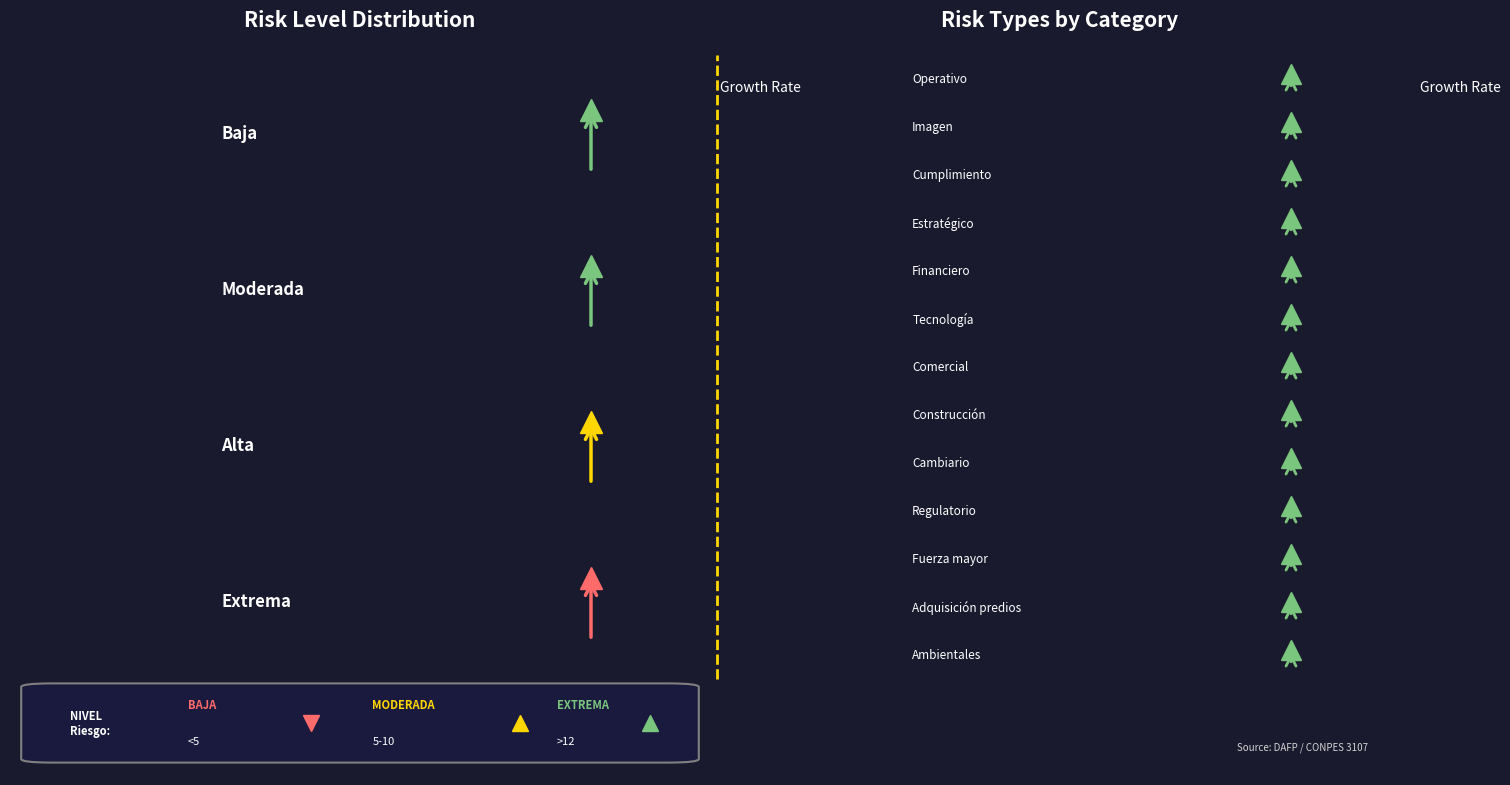

Count the number of data series in this chart.

4